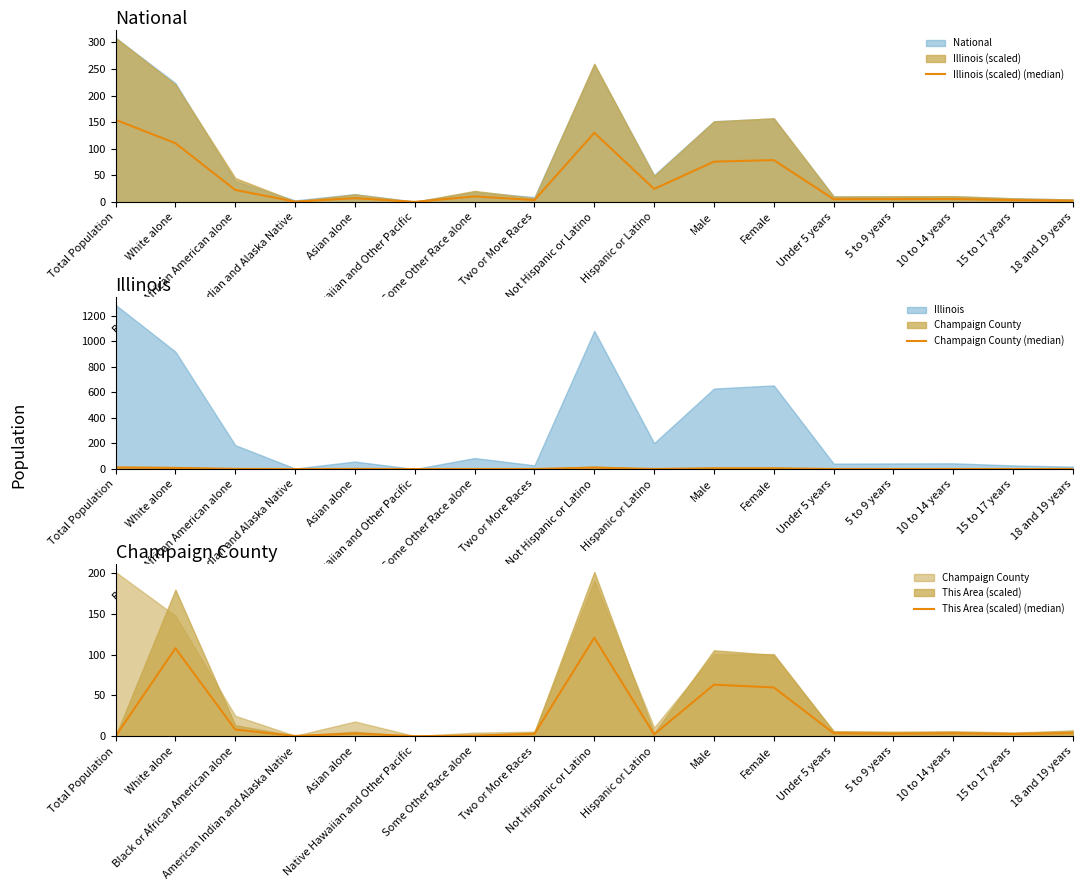

The Illinois (scaled) (median) series shows 5.5 at Two or More Races. True or false?

False